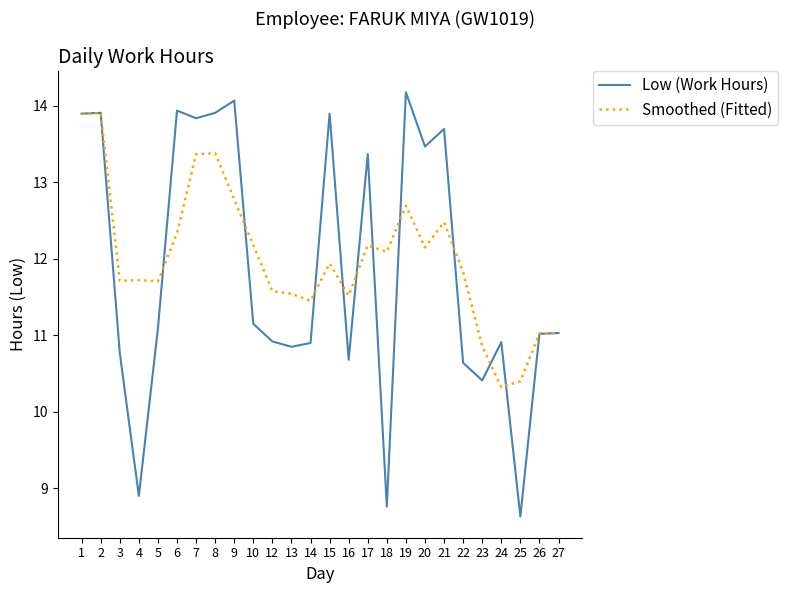

Does the chart display data point markers on the line(s)?

No